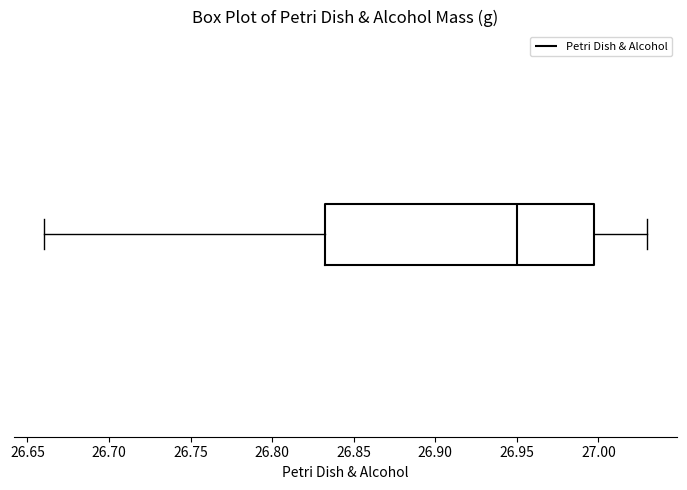

Transcribe this box plot: give where the median line is, the range the box spans, and where the two whiskers end, as read against the x-axis. The values are not printed on the chart, so give them approximately, as read against the axis.

median 26.950, box 26.835 to 27.000, whiskers 26.660 to 27.030